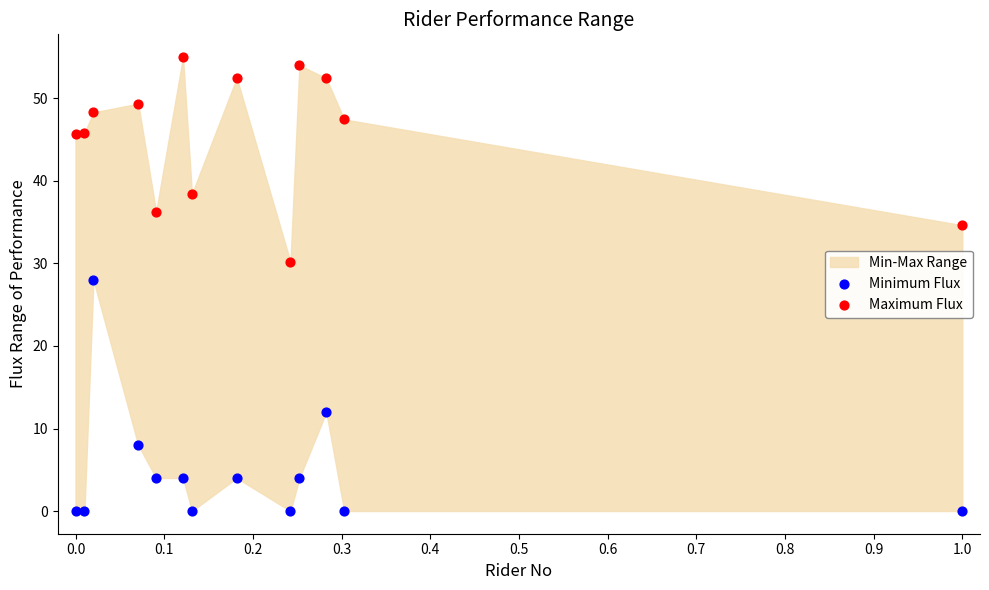

Which series reaches the minimum Y coordinate?

Minimum Flux